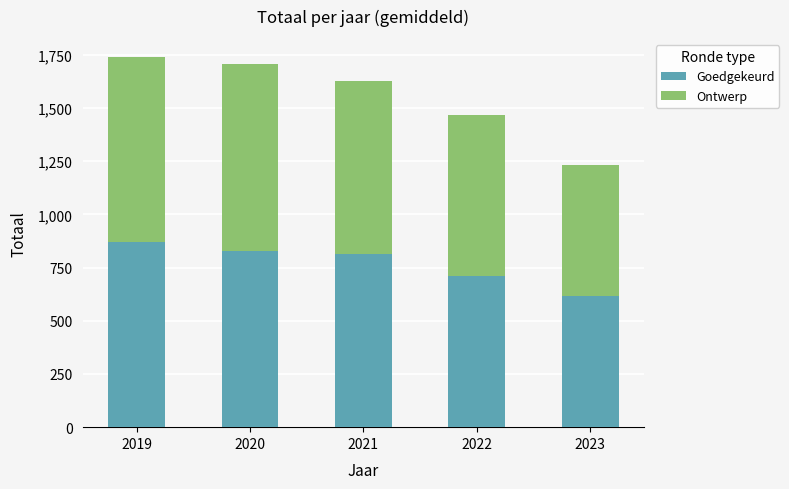

What is the minimum value for Goedgekeurd?

616